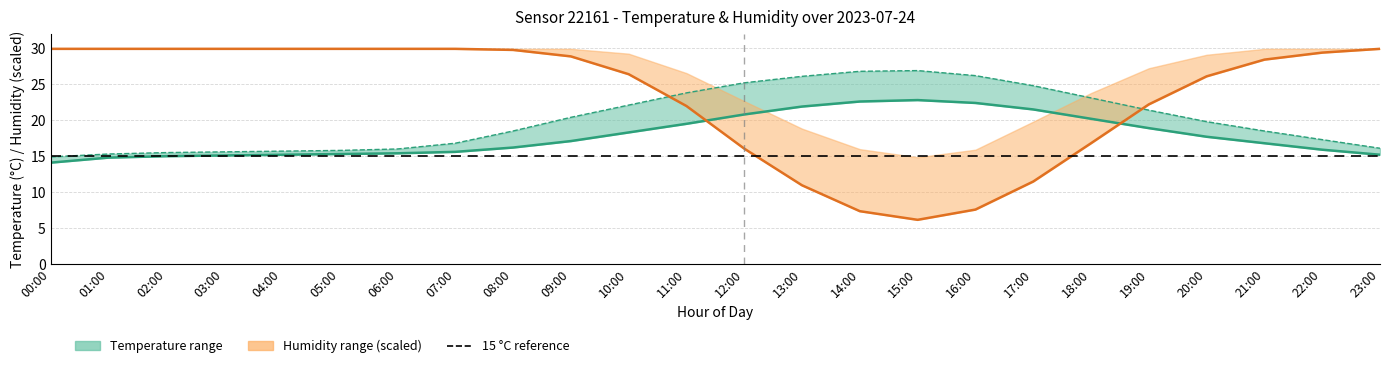

Does the chart display data point markers on the line(s)?

No